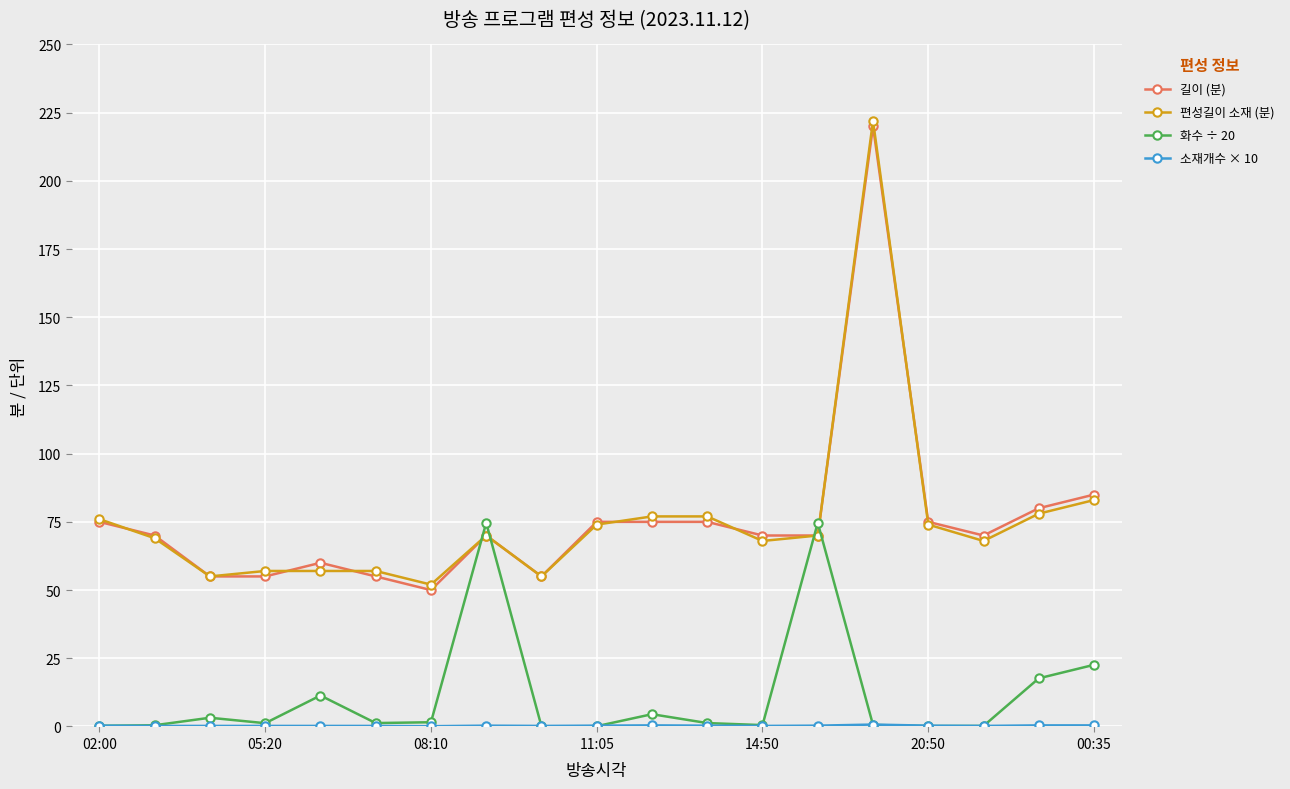

What is the greatest value displayed?

222.0